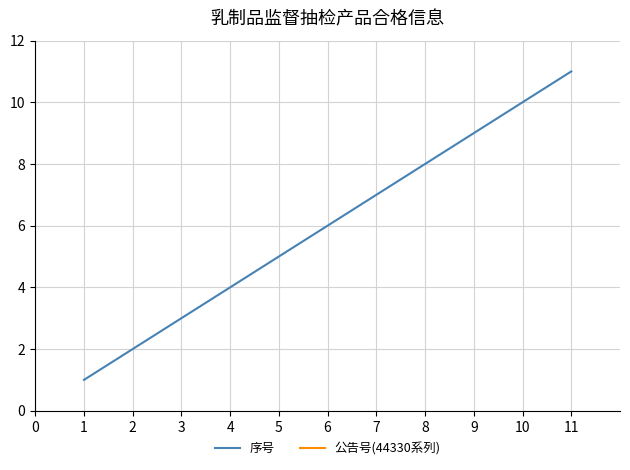

True or false: 序号 and 公告号(44330系列) cross at least once.

False